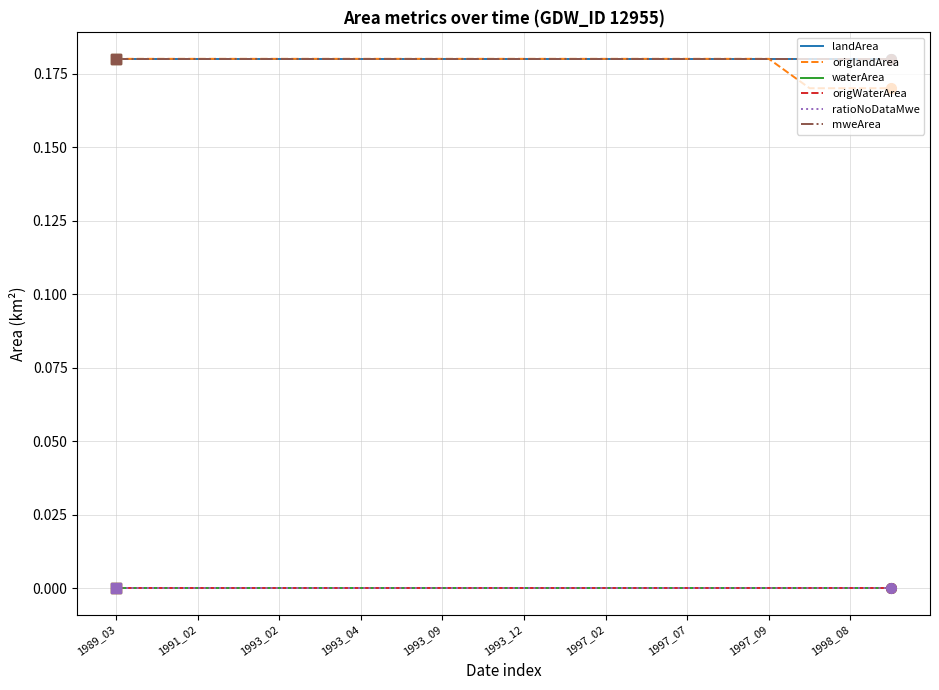

Is it true that origlandArea equals 0.2 at 1997_07?

True